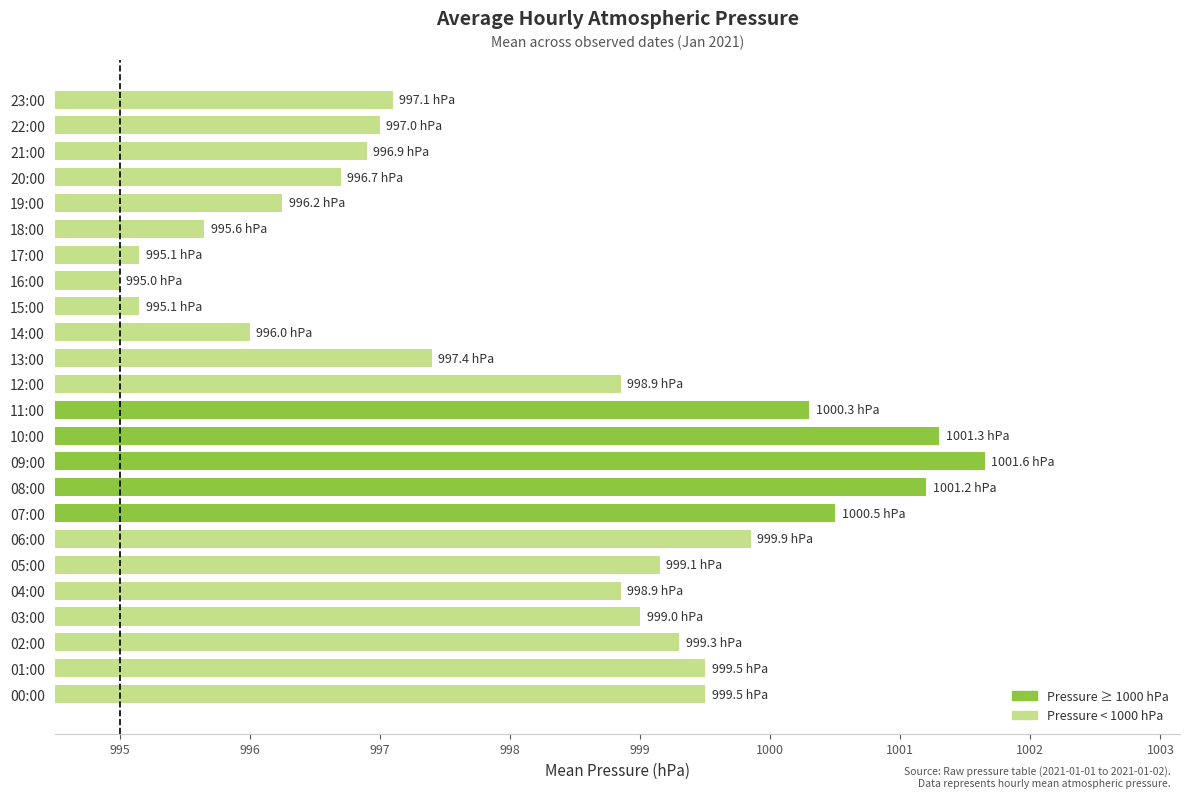

What is the minimum value shown in the chart?

995.0